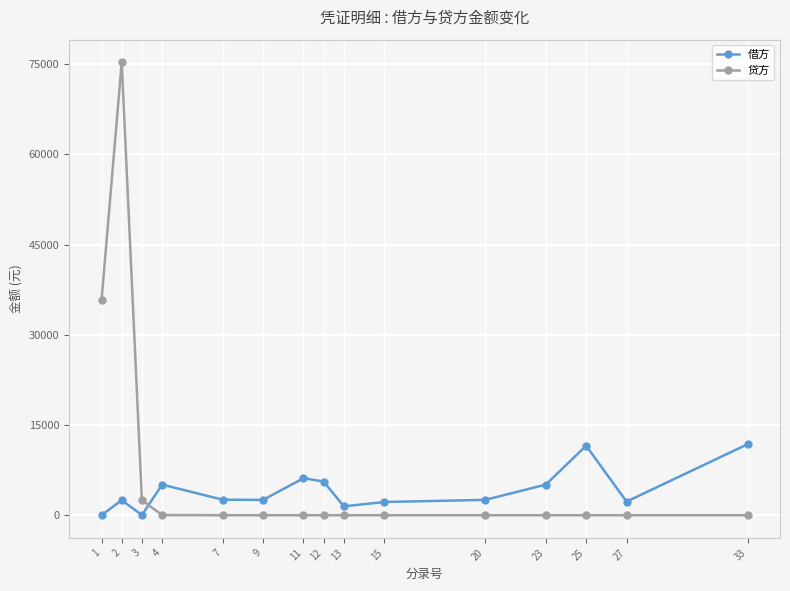

Does the chart have visible grid lines?

Yes